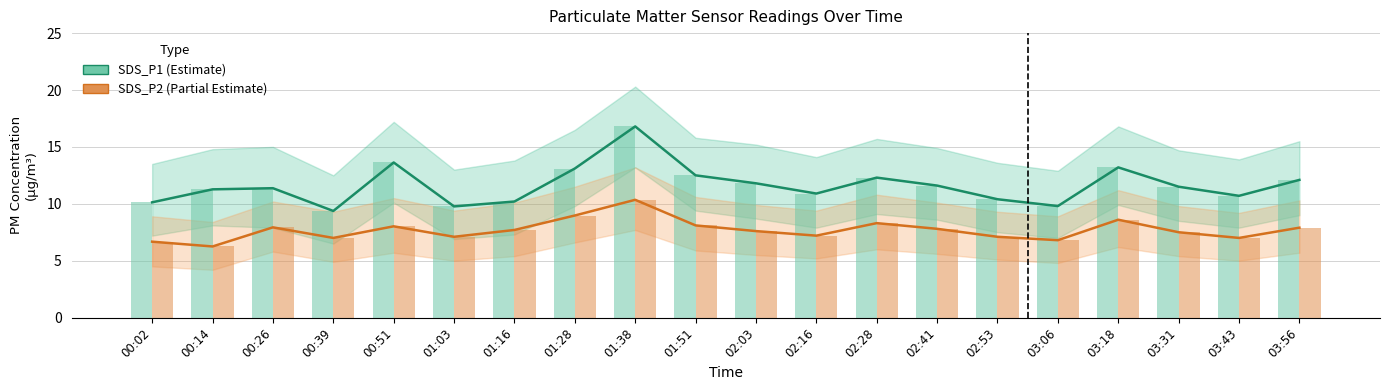

Which series has the largest total across all categories?

SDS_P1 (Estimate)